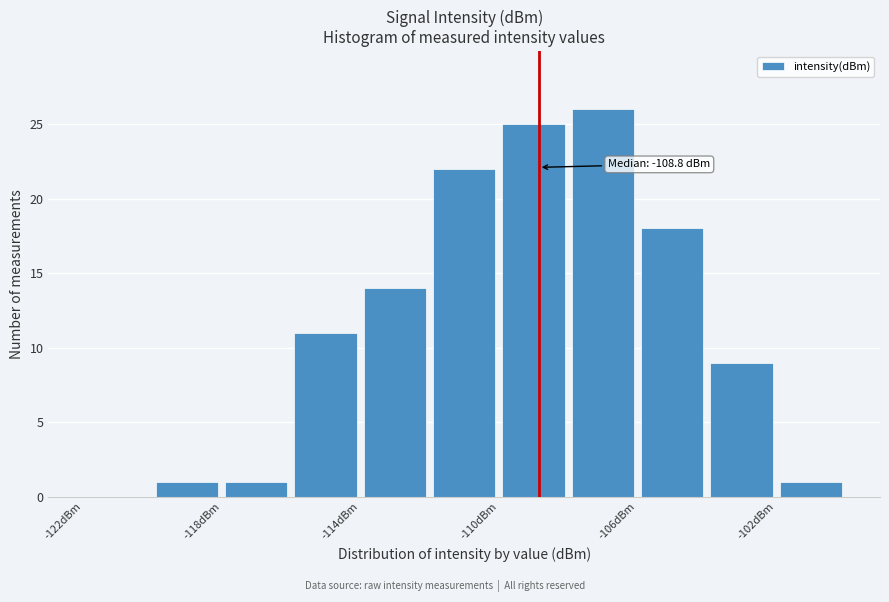

Over which range of the x-axis is the bar tallest?

-108 to -106